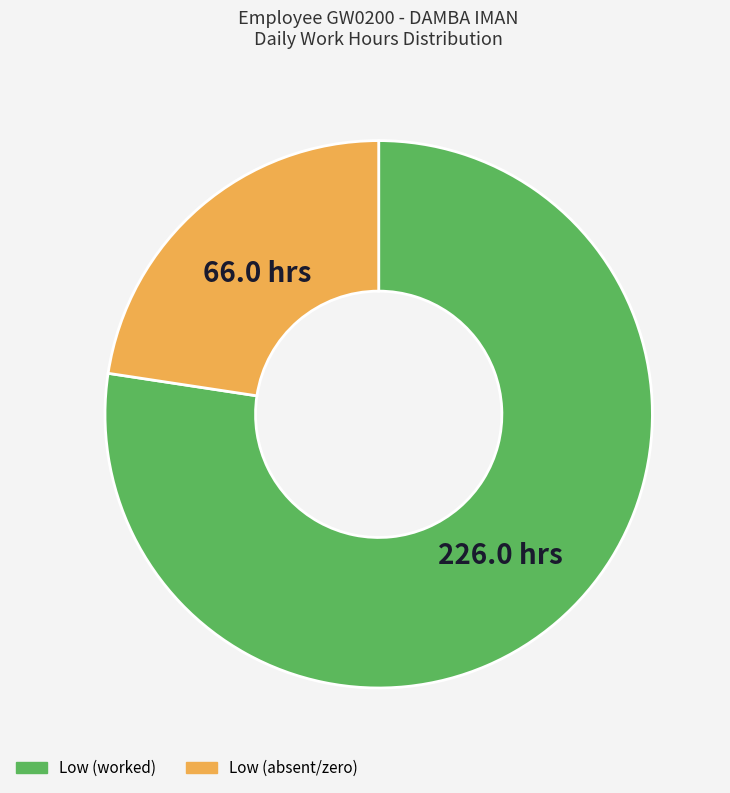

How many slices are in this pie chart?

2